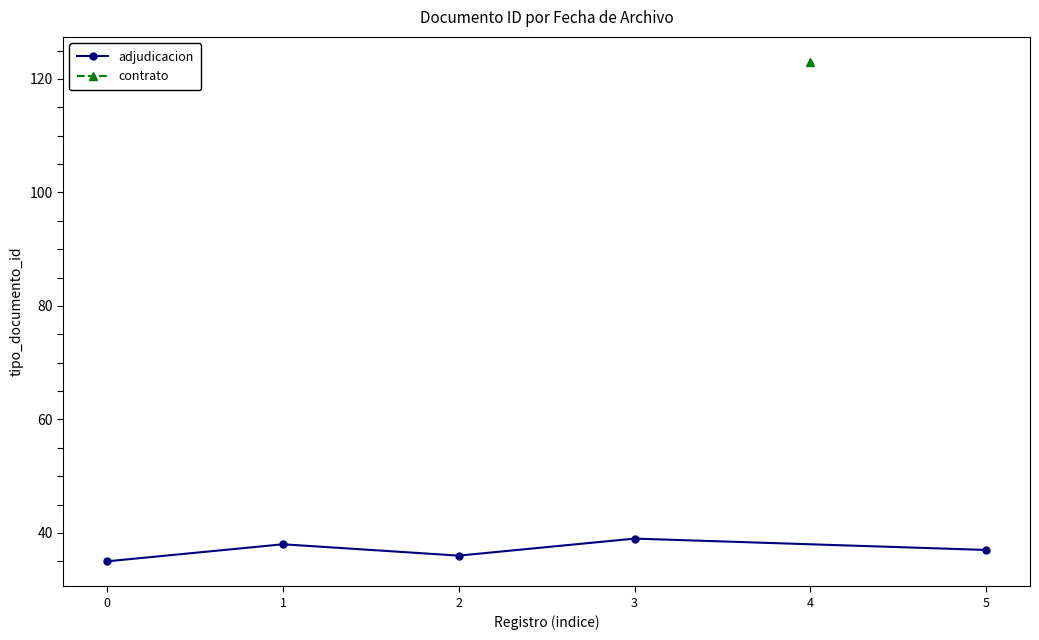

What is the average value?

37